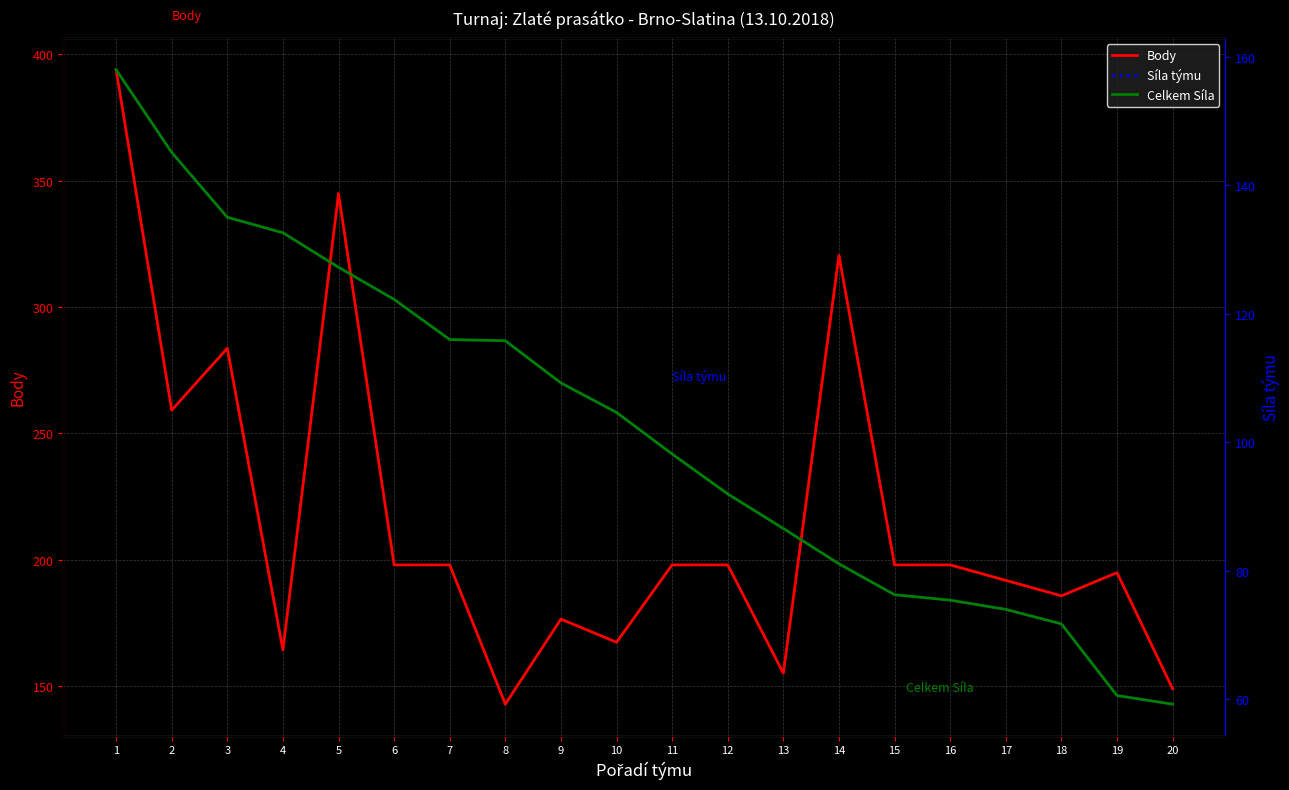

At how many categories does at least one series exceed 372?

1